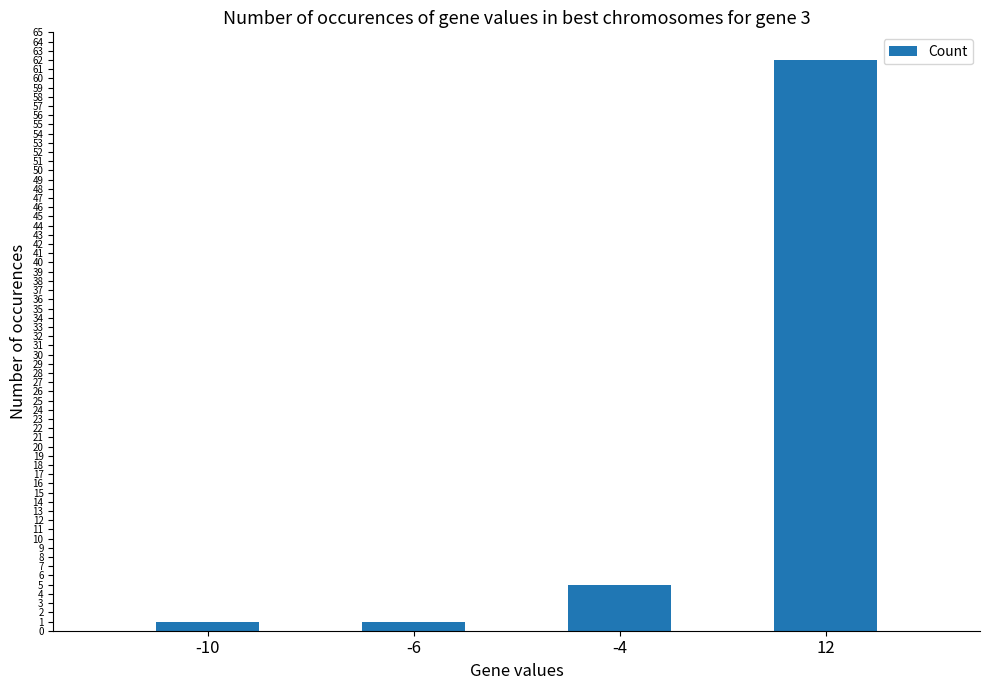

Which category has the highest value across all series?

12